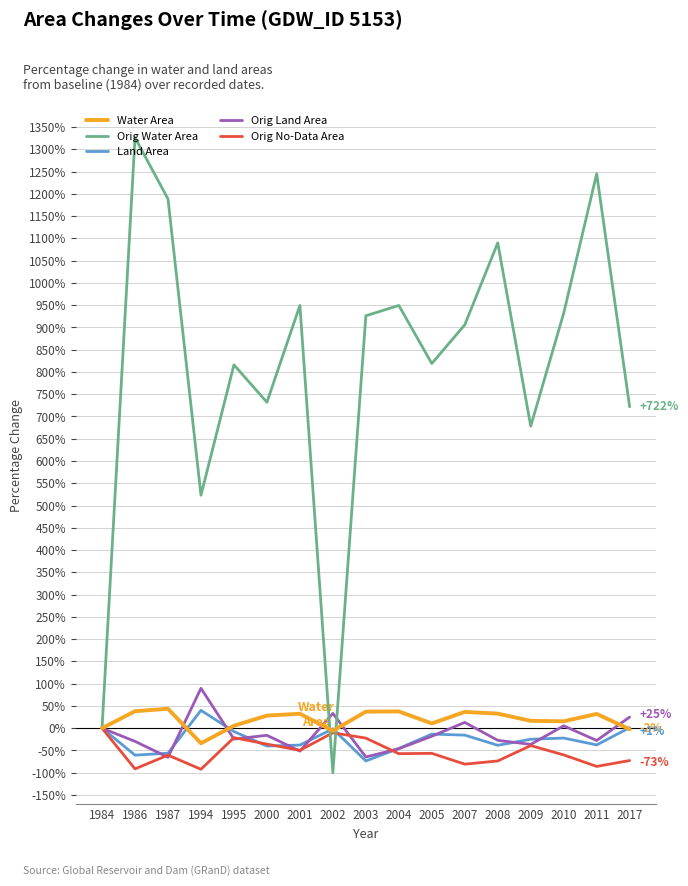

The value of Orig Land Area at 2017 is 24.9. True or false?

True